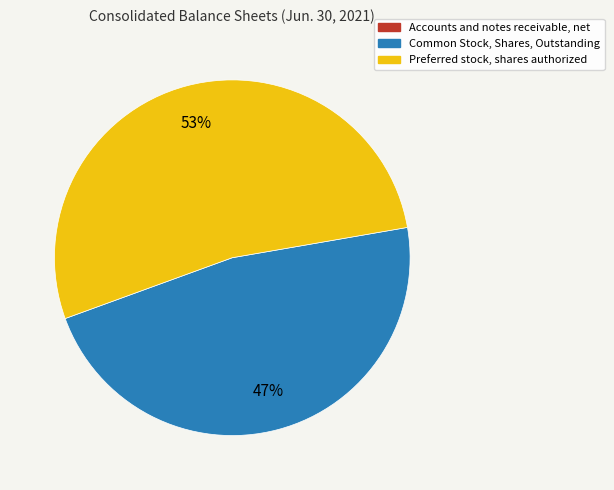

What is the largest slice in the pie chart?

Preferred stock, shares authorized